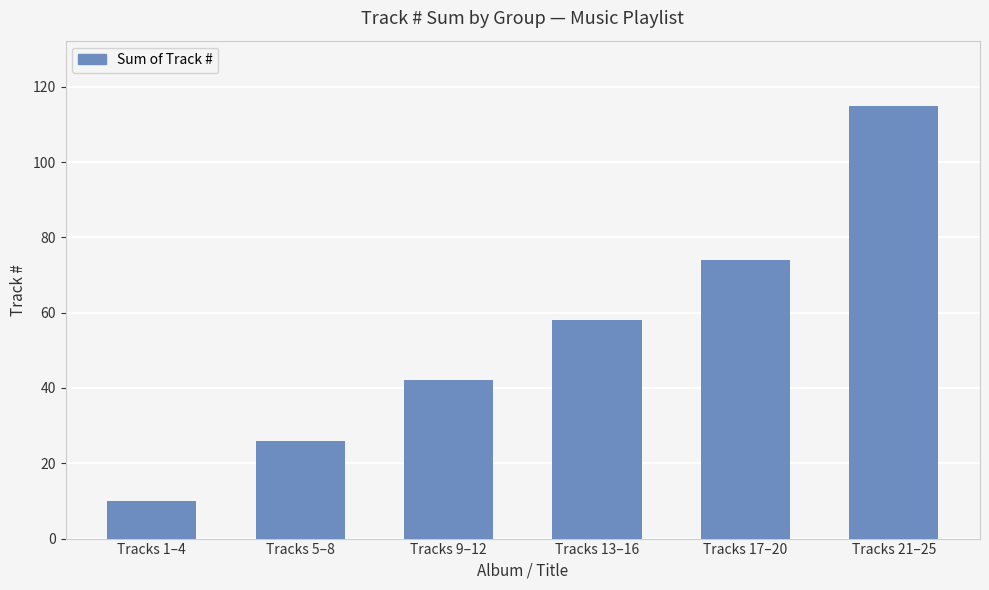

Rank the categories by value from lowest to highest.

Tracks 1–4, Tracks 5–8, Tracks 9–12, Tracks 13–16, Tracks 17–20, Tracks 21–25